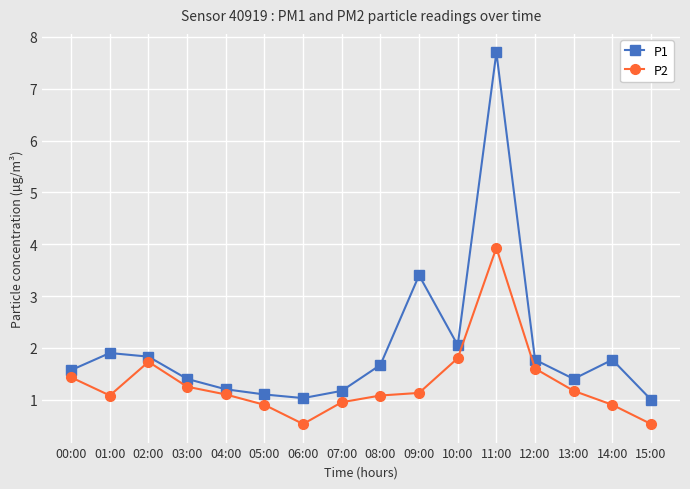

What is the difference between the highest and lowest values at 08:00?

0.6